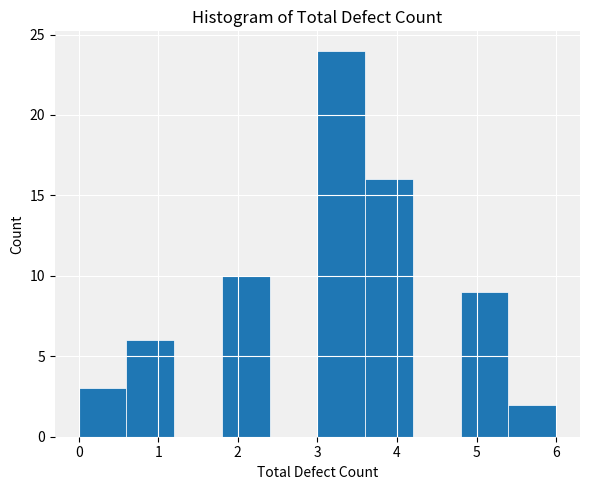

Which range on the x-axis has the tallest bar?

3.0 to 3.6